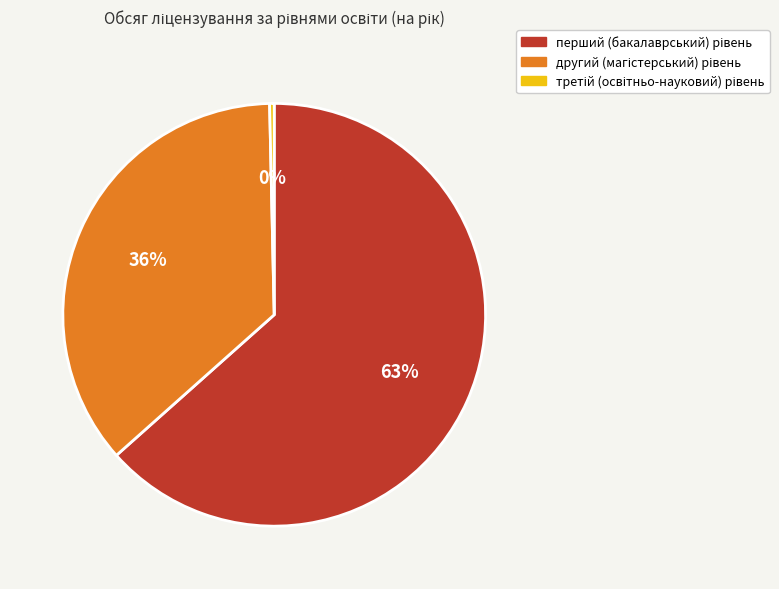

Is there any slice that represents more than half of the pie?

Yes